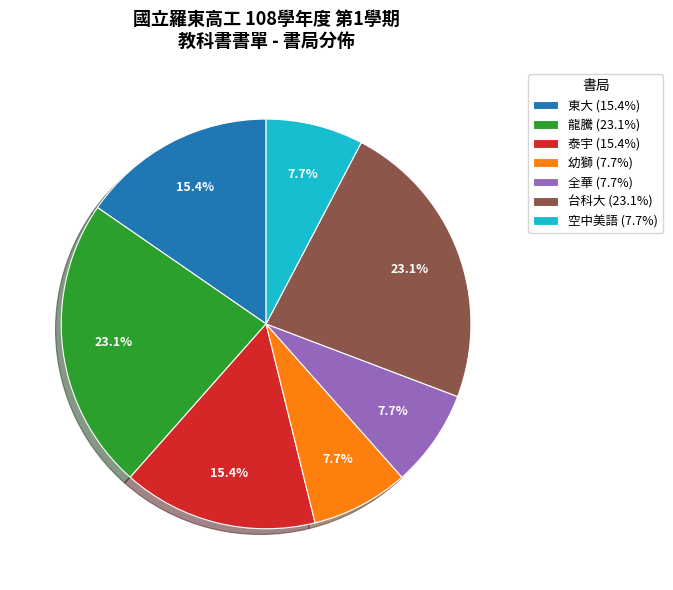

To the nearest percent, what portion does 幼獅 represent?

8%